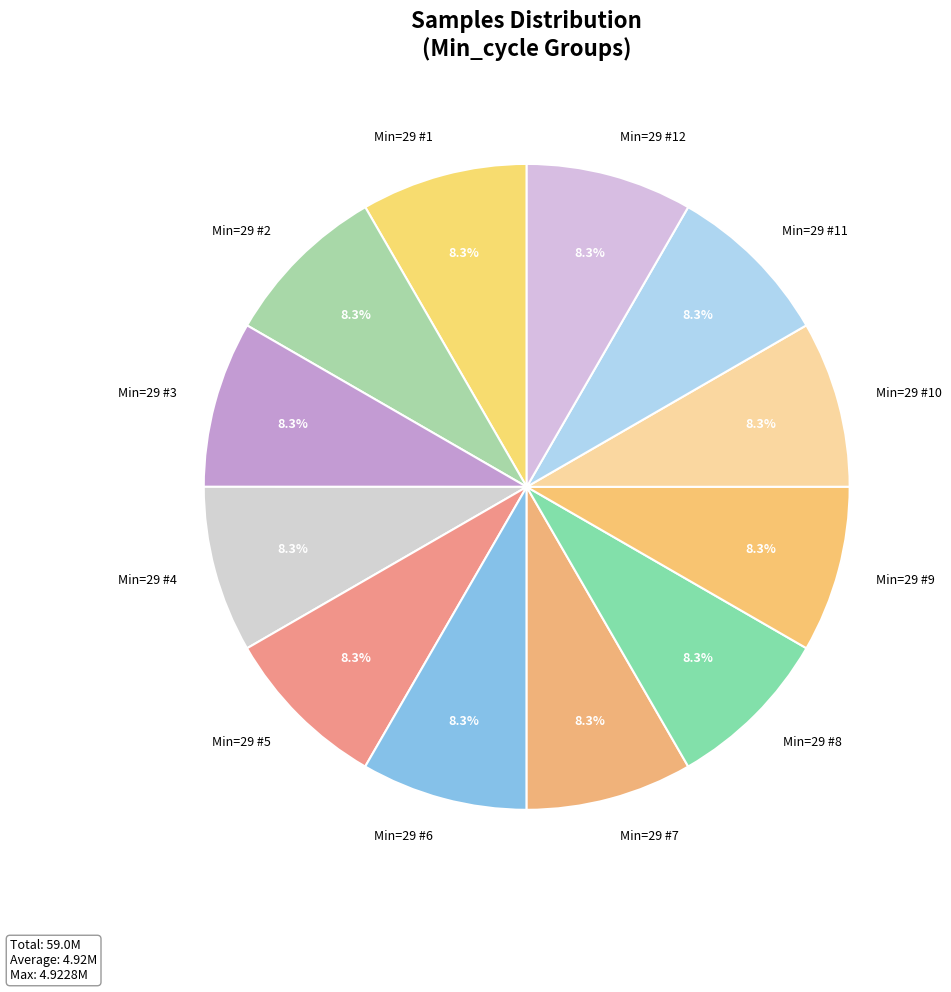

How many slices are in this pie chart?

12